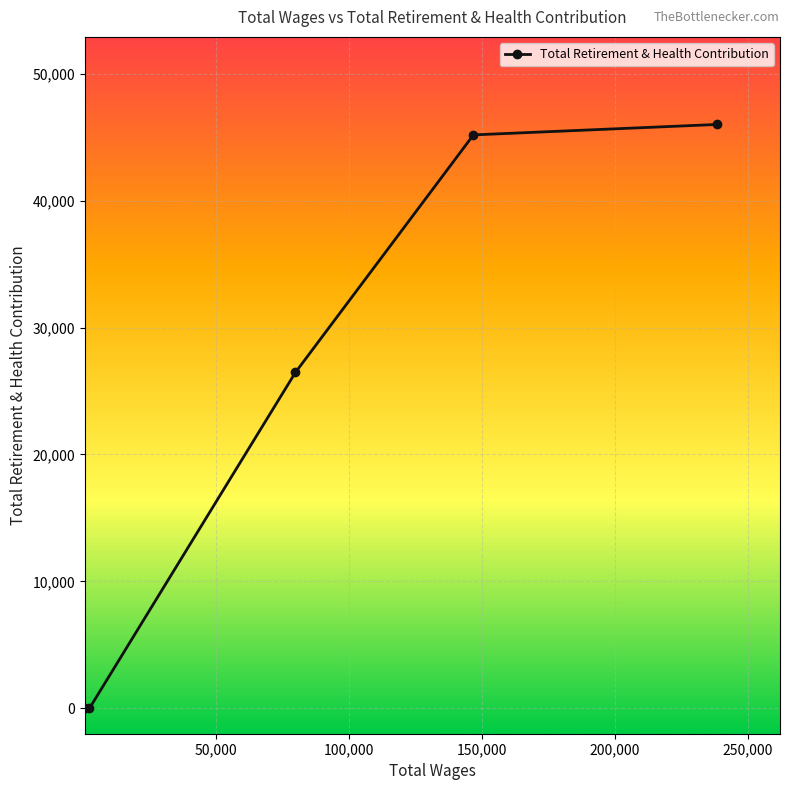

What is the greatest value displayed?

45997